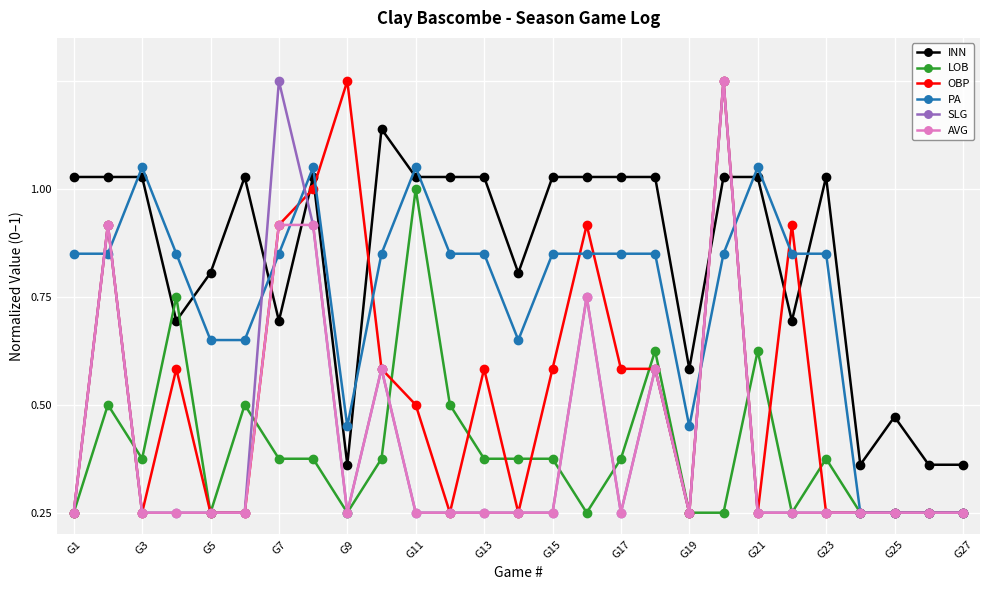

Does the chart have visible grid lines?

Yes